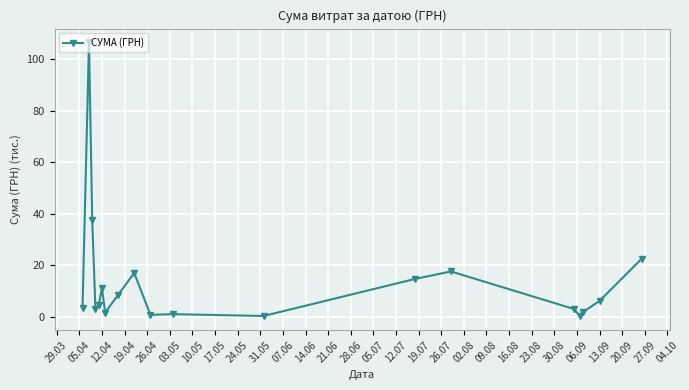

How many data points are less than 4?

9